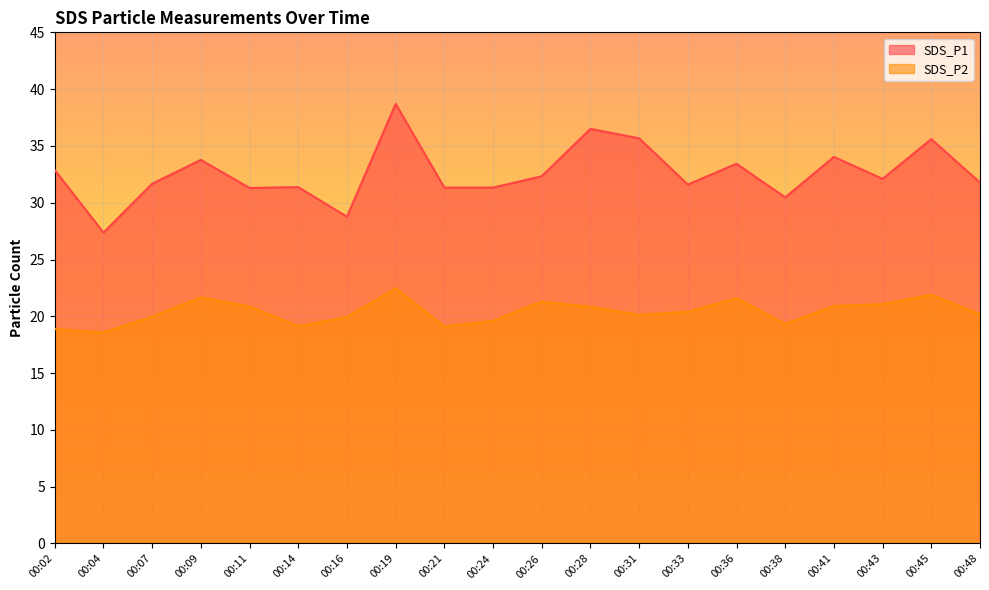

Which category has the lowest value in the SDS_P2 series?

00:04